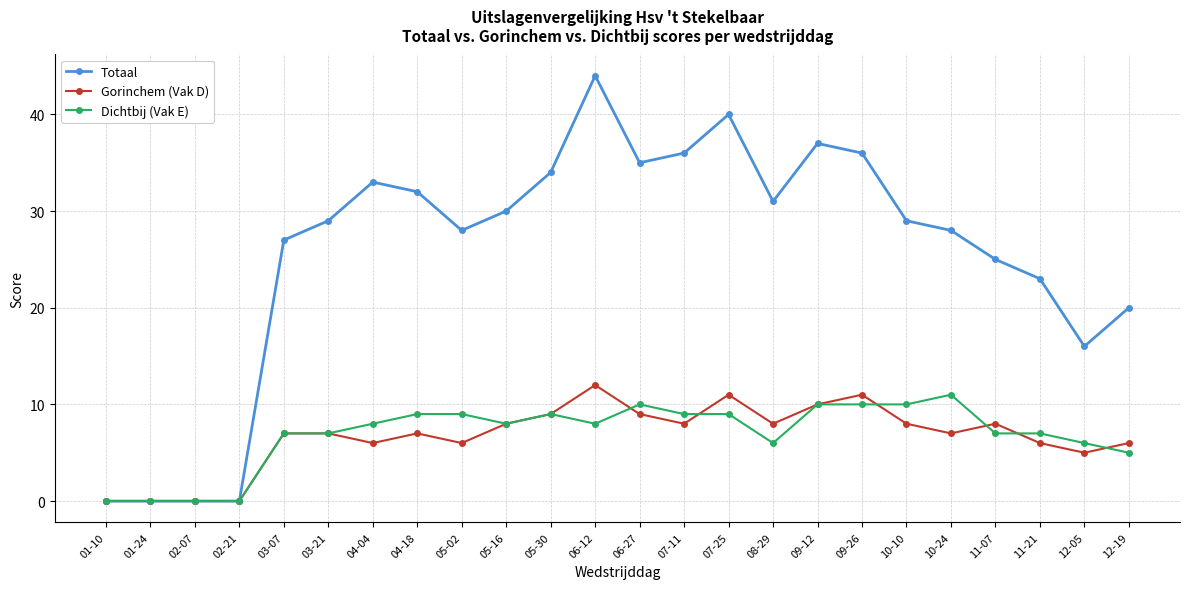

What is the sum of the Dichtbij (Vak E) values at 12-05 and 11-07?

13